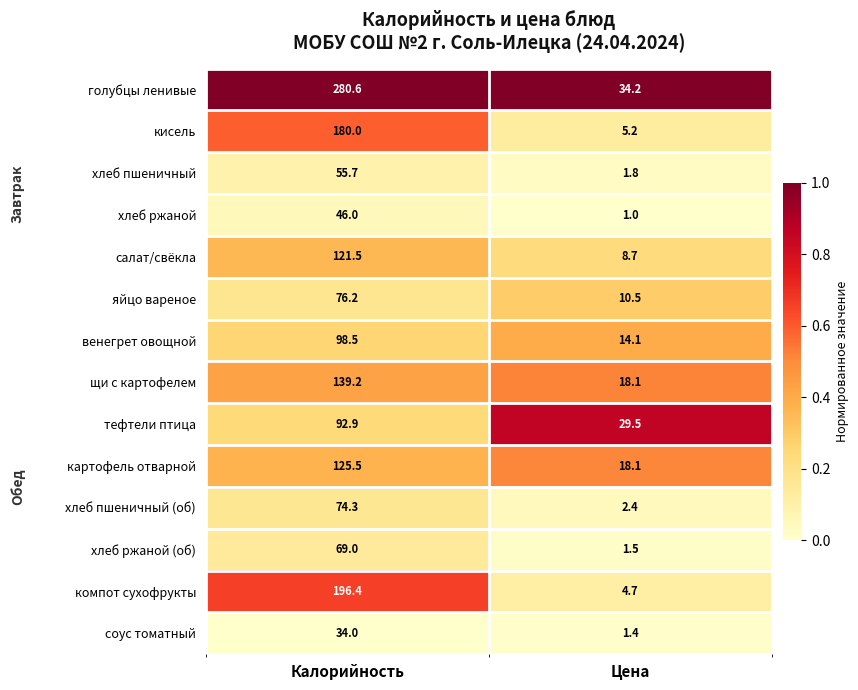

The компот сухофрукты series shows 196.4 at Калорийность. True or false?

True